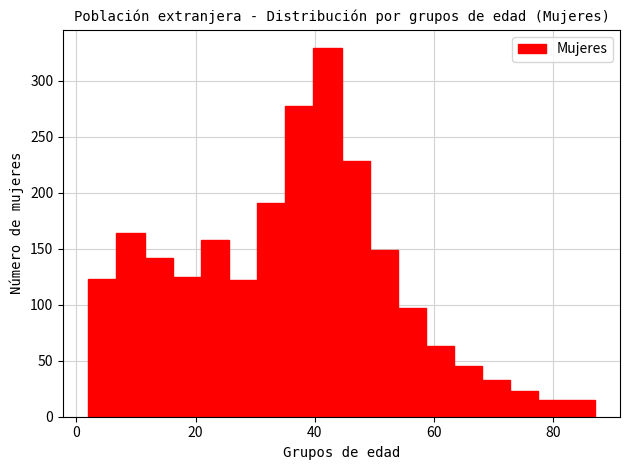

Around what value on the x-axis is the tallest bar? Give the approximate position of its centre, as read against the axis.

42